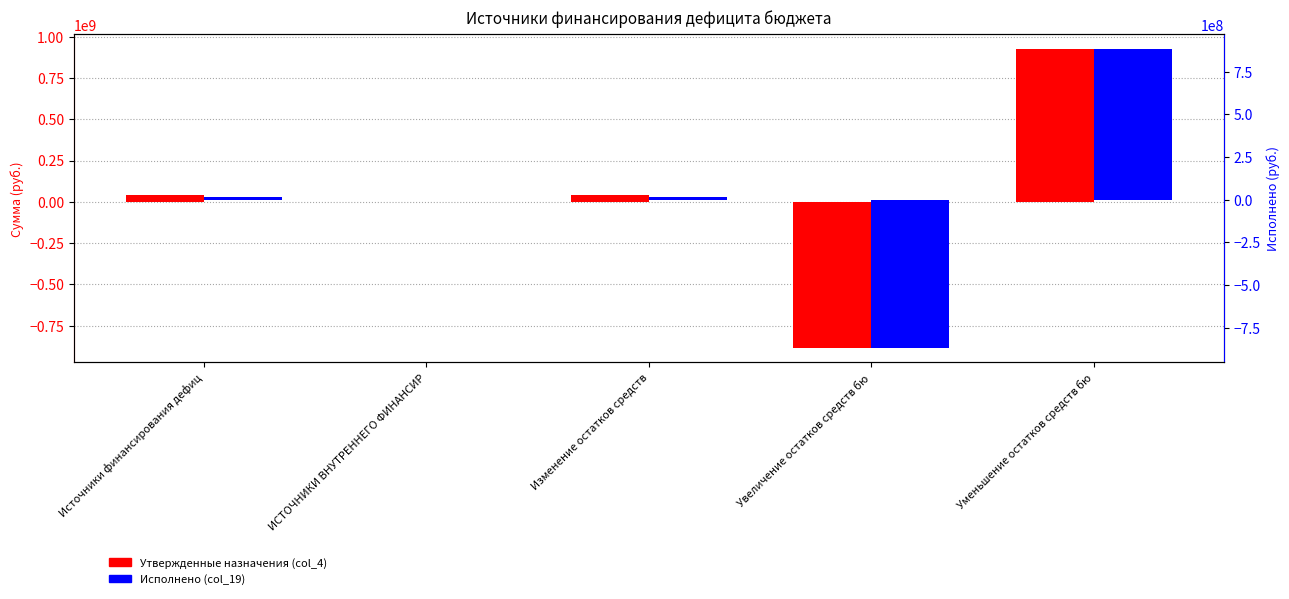

How many values in the Утвержденные назначения (col_4) series are below 41205975?

2